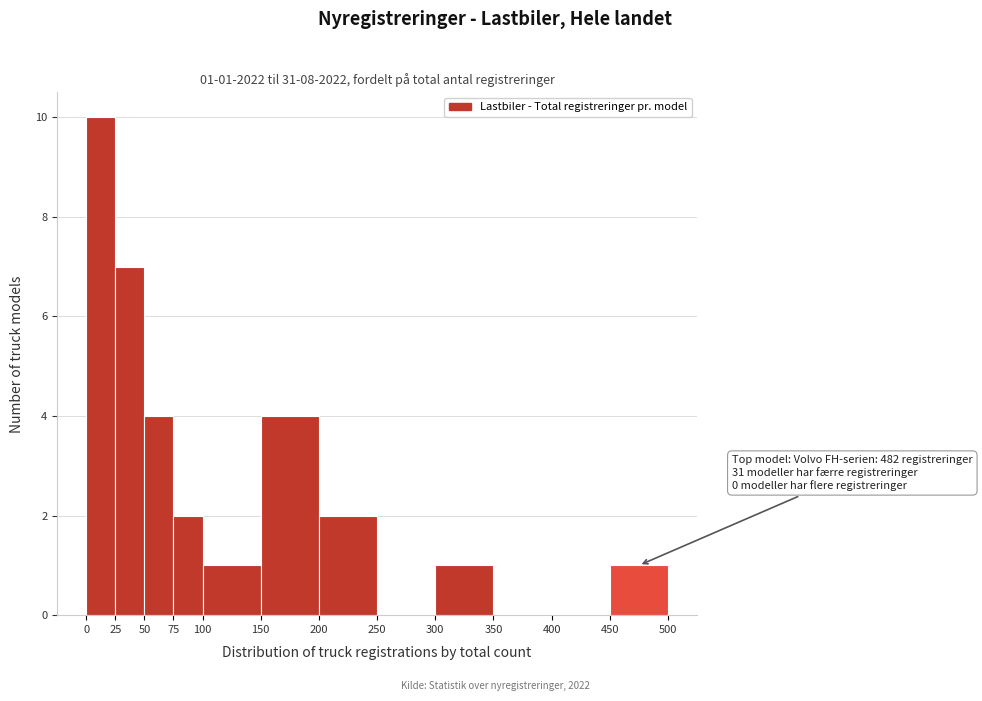

Which range on the x-axis has the tallest bar?

0 to 25